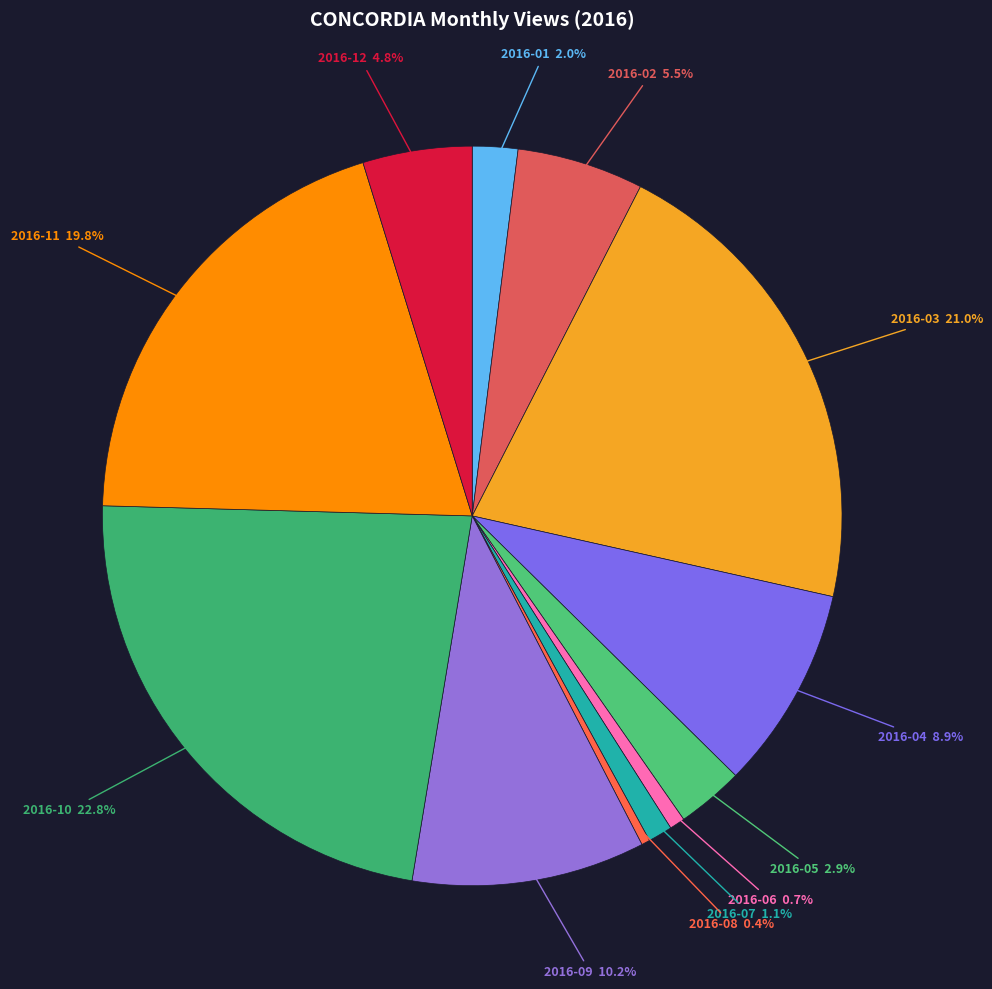

To the nearest percent, what is the difference between the largest and smallest slice percentages?

22%